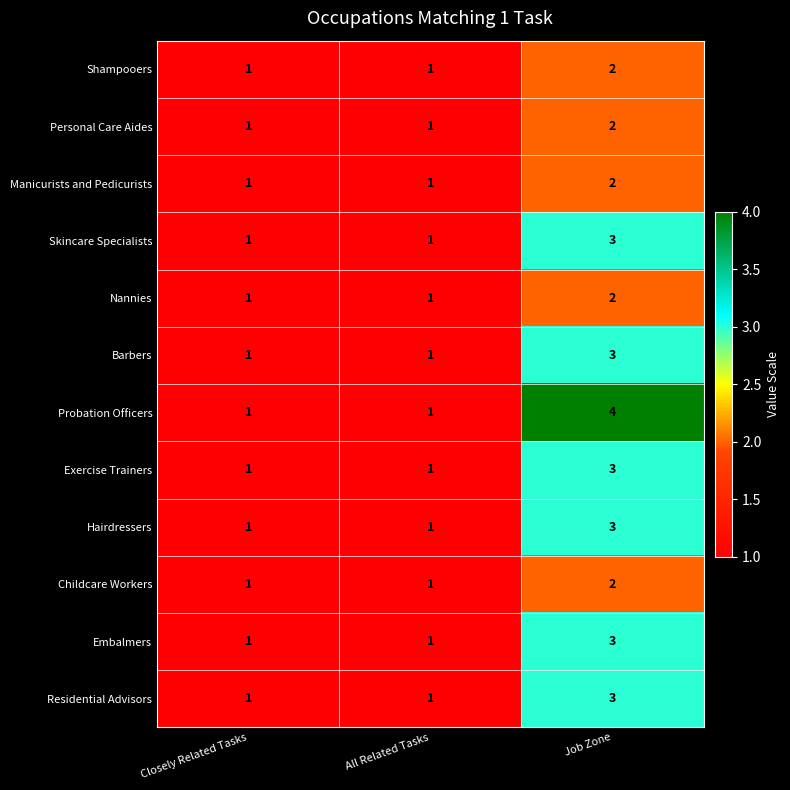

Which category has the highest value in the Nannies series?

Job Zone